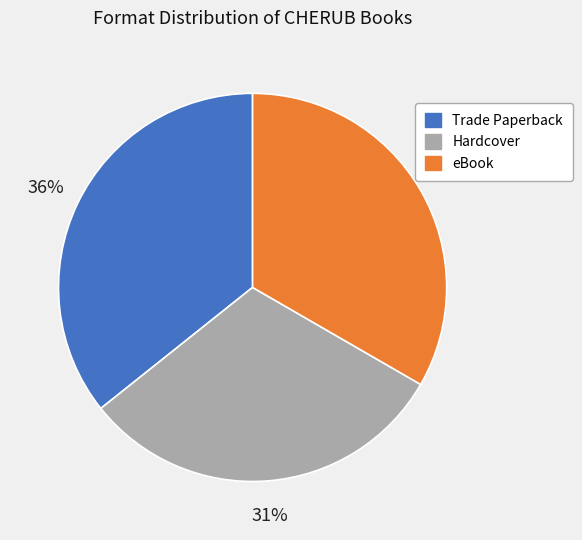

Which has a higher value, Hardcover or Trade Paperback?

Trade Paperback